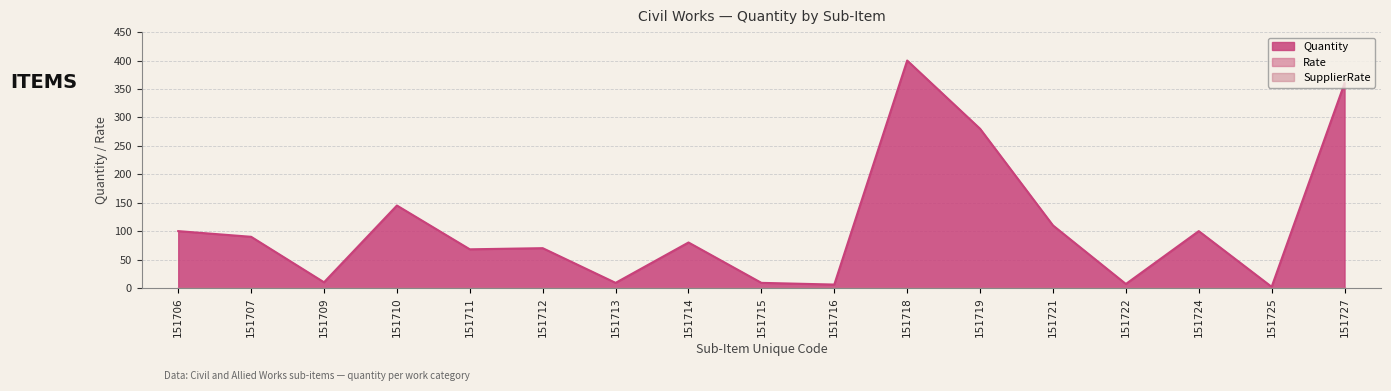

True or false: SupplierRate and Quantity intersect in this chart.

False